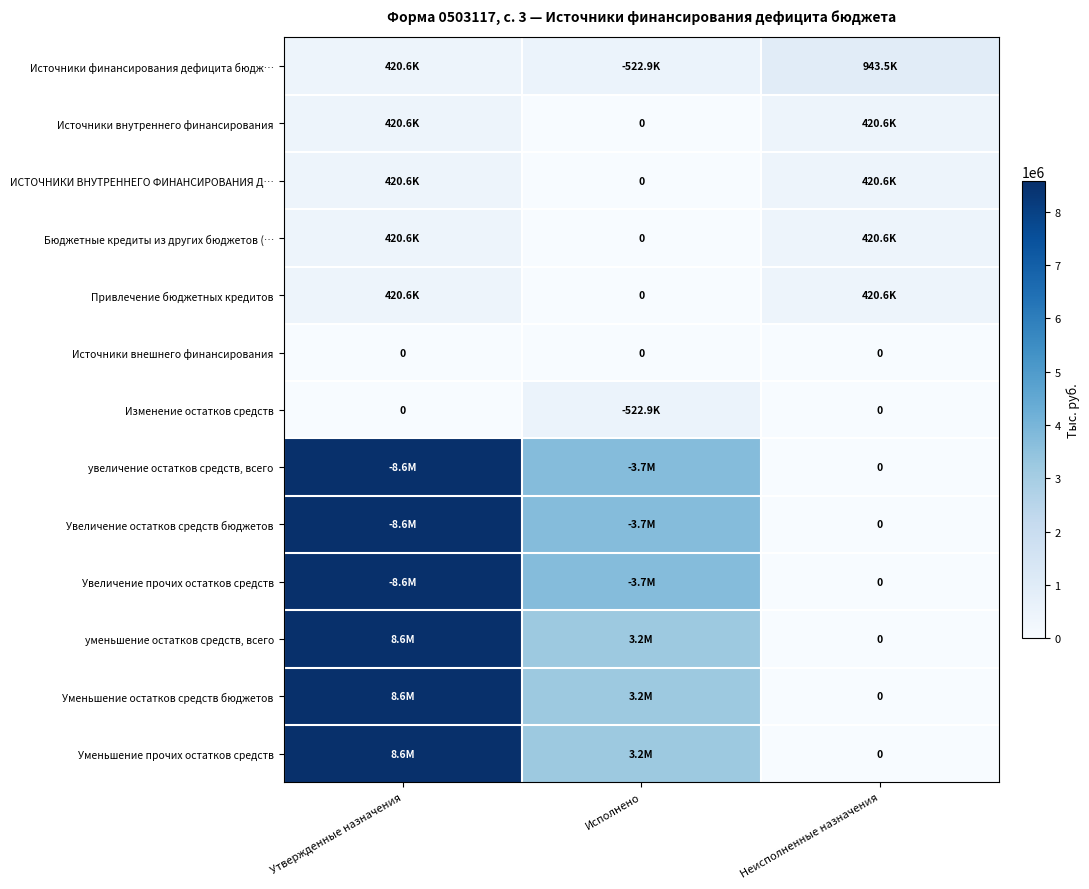

Rank the categories by Источники финансирования дефицита бюдж… value from highest to lowest.

Неисполненные назначения, Исполнено, Утвержденные назначения